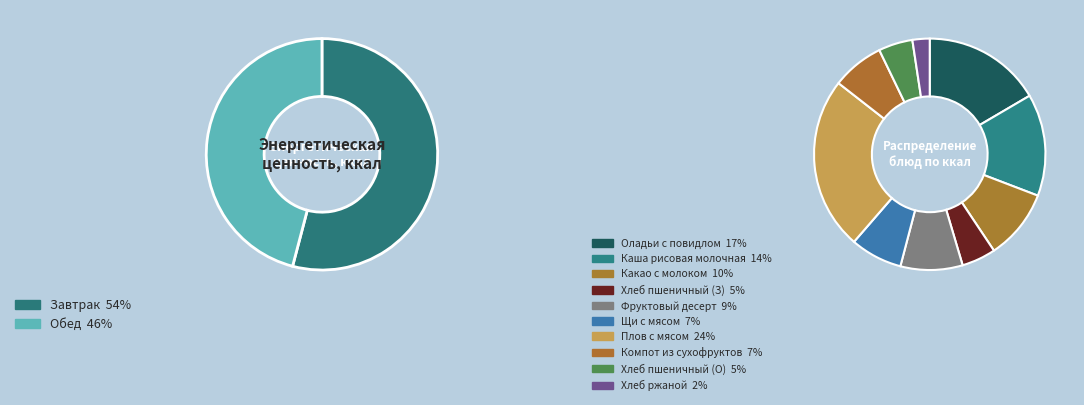

Which category has the biggest portion of the pie?

Завтрак